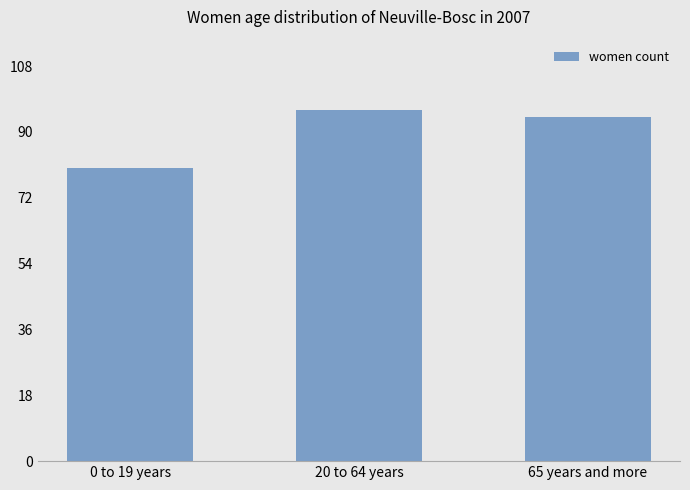

Reading left to right, list all the values displayed in this chart.

80	96	94